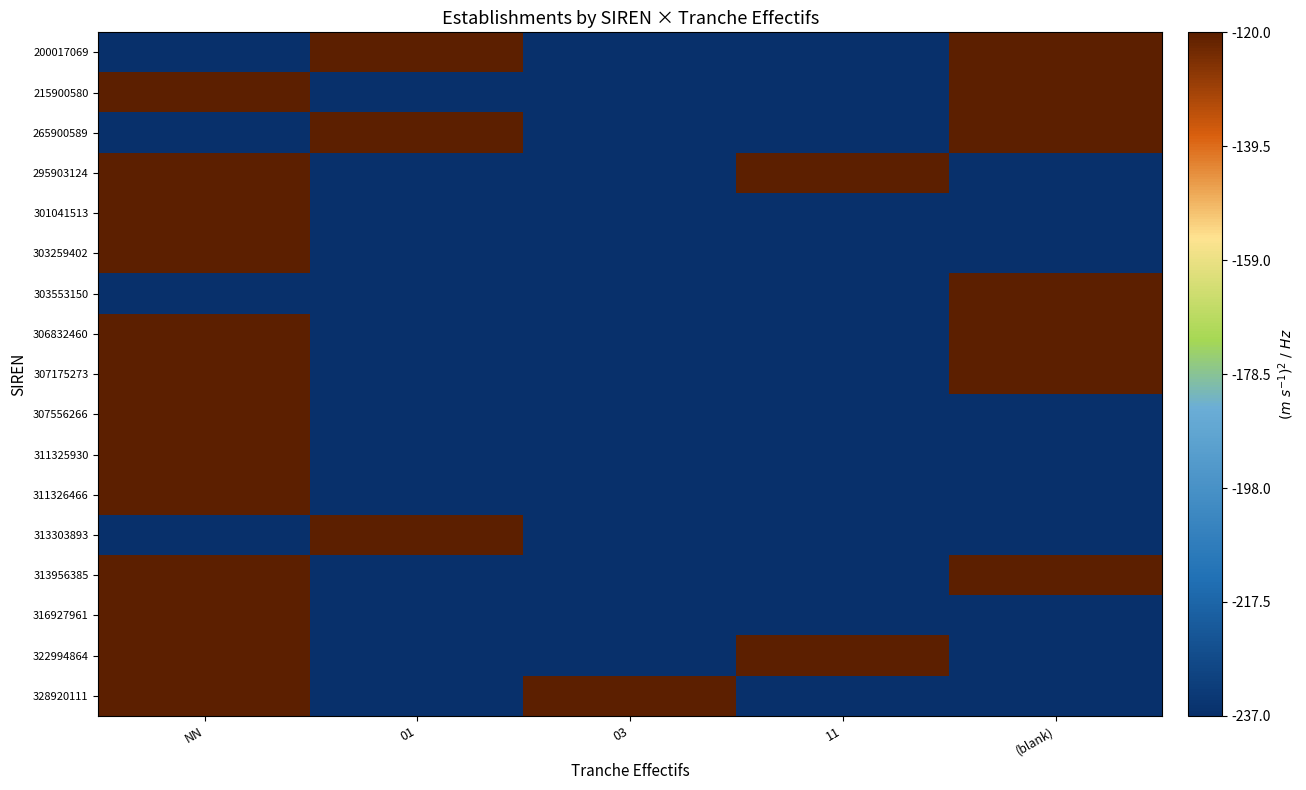

Between NN and (blank), which is larger?

(blank)